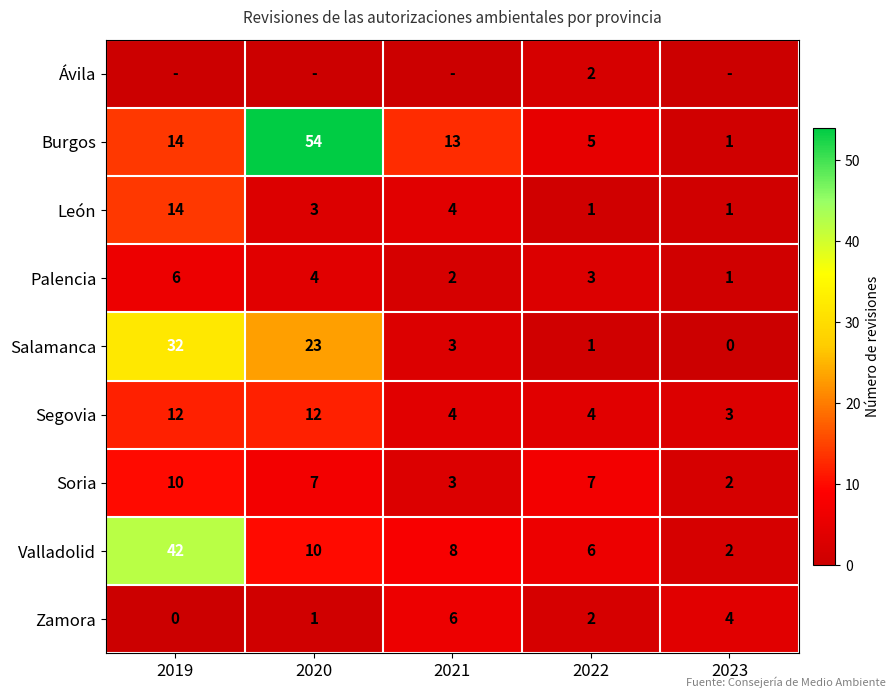

At which label does Burgos reach its minimum?

2023